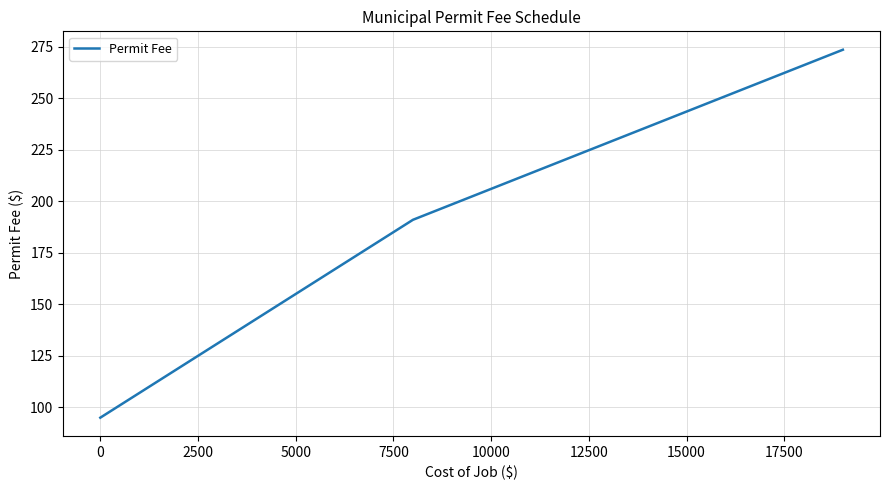

What is the maximum value shown in the chart?

273.5